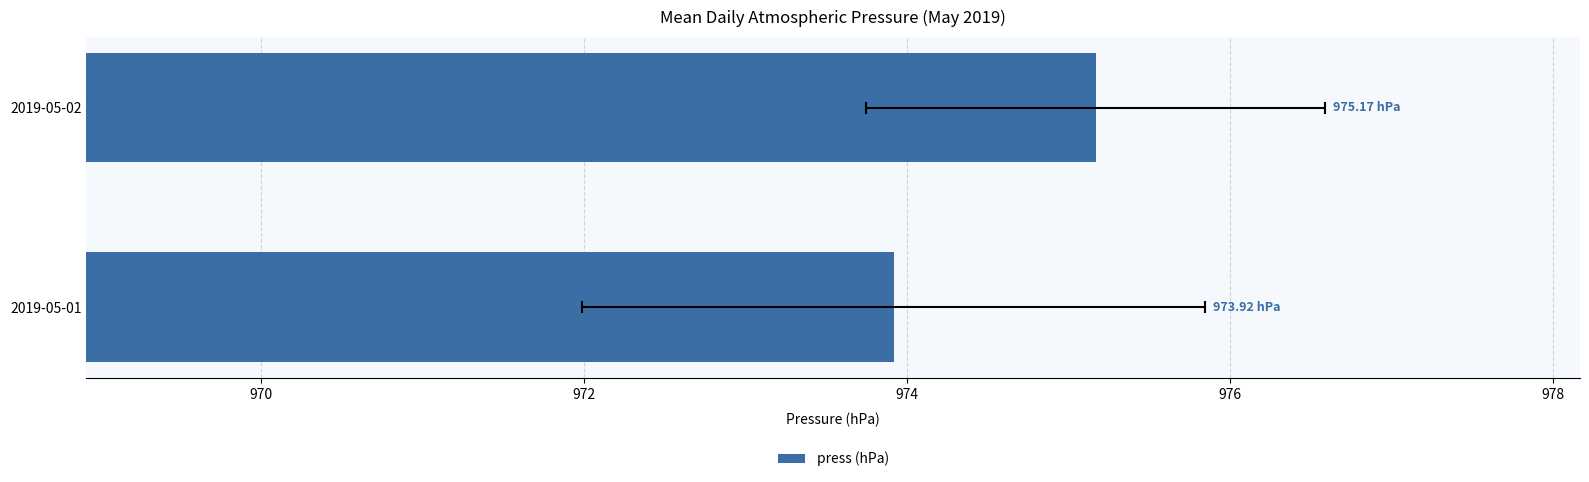

How many data points are less than 975?

1